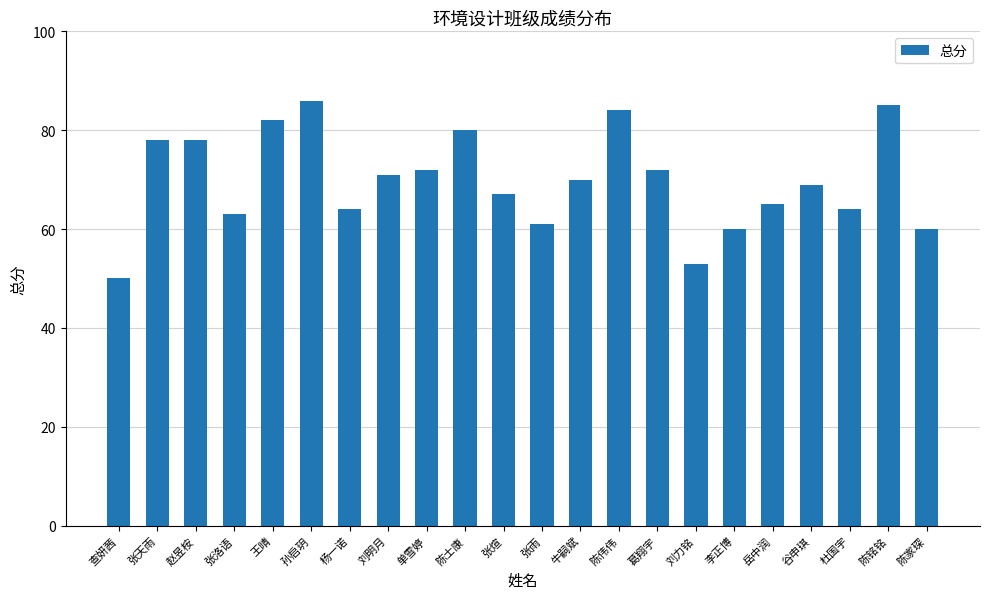

Between 张洛语 and 刘力铭, which is larger?

张洛语